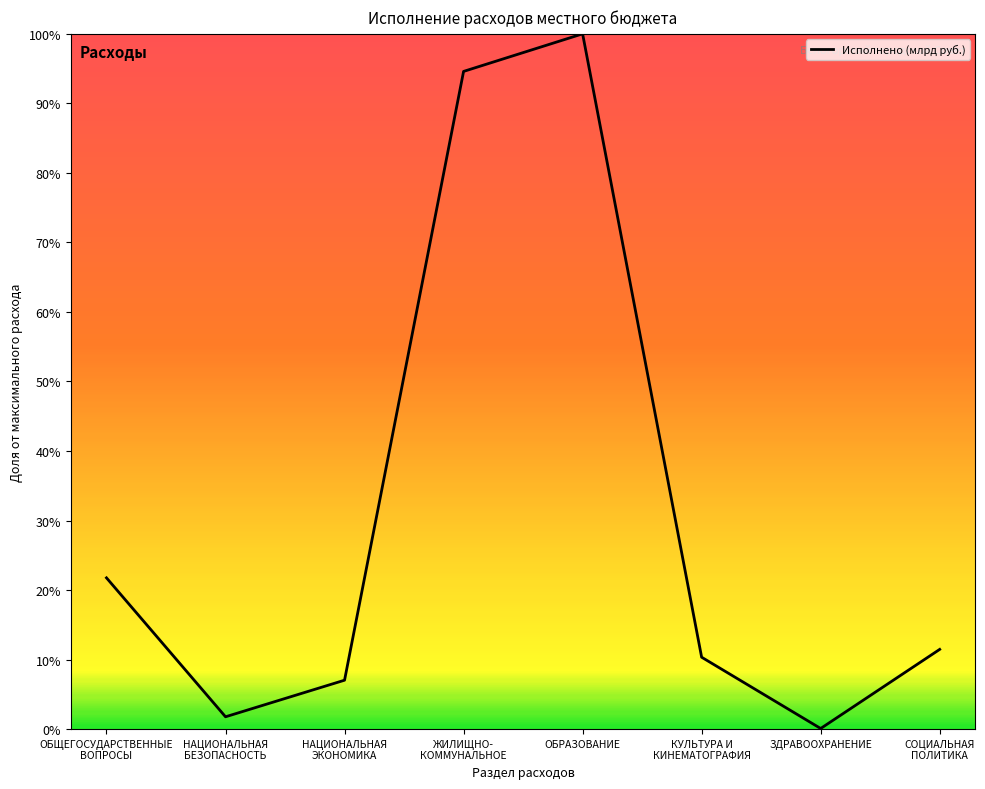

The value at НАЦИОНАЛЬНАЯ
ЭКОНОМИКА is 12.6. True or false?

False